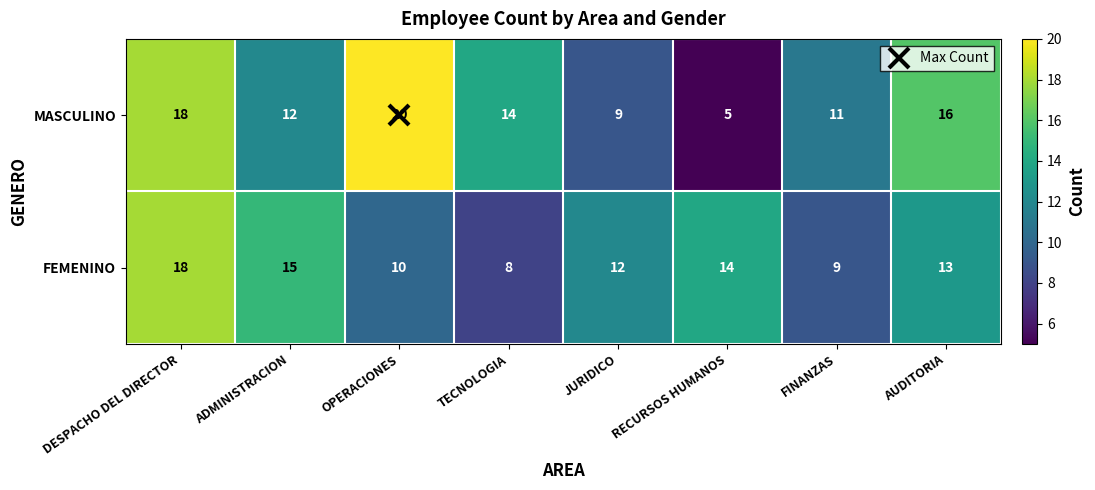

What is the spread (max minus min) of values at RECURSOS HUMANOS?

9